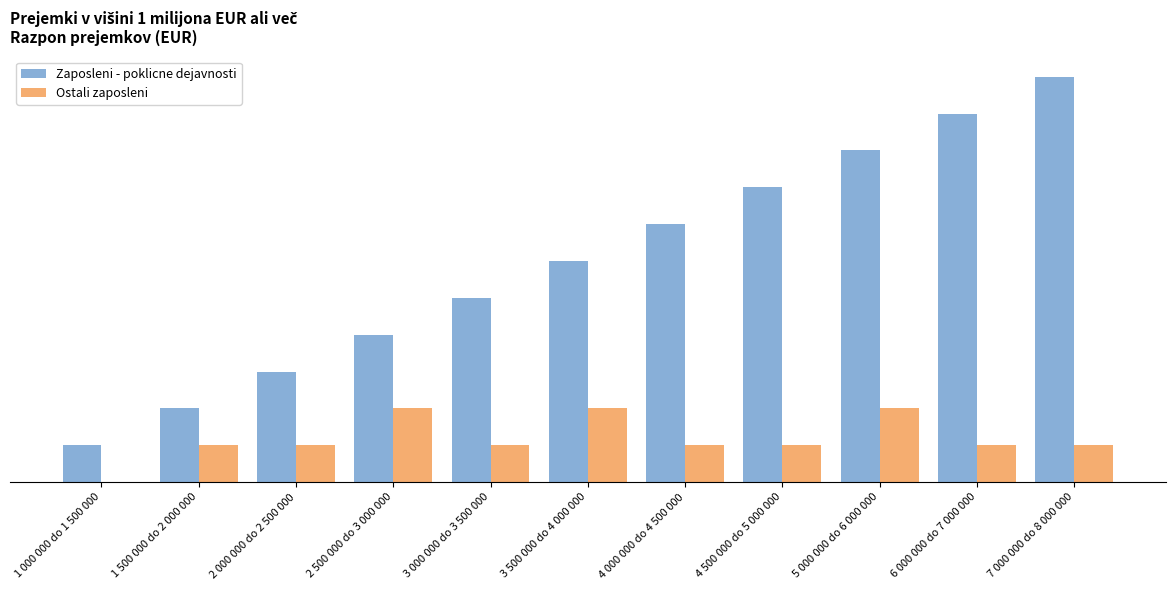

Is it true that Zaposleni - poklicne dejavnosti equals 19 at 7 000 000 do 8 000 000?

False